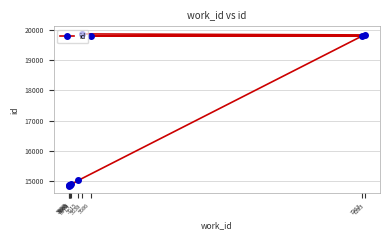

List the labels in order of value, largest first.

5638, 7283, 5686, 7263, 5615, 5574, 5568, 5565, 5560, 5558